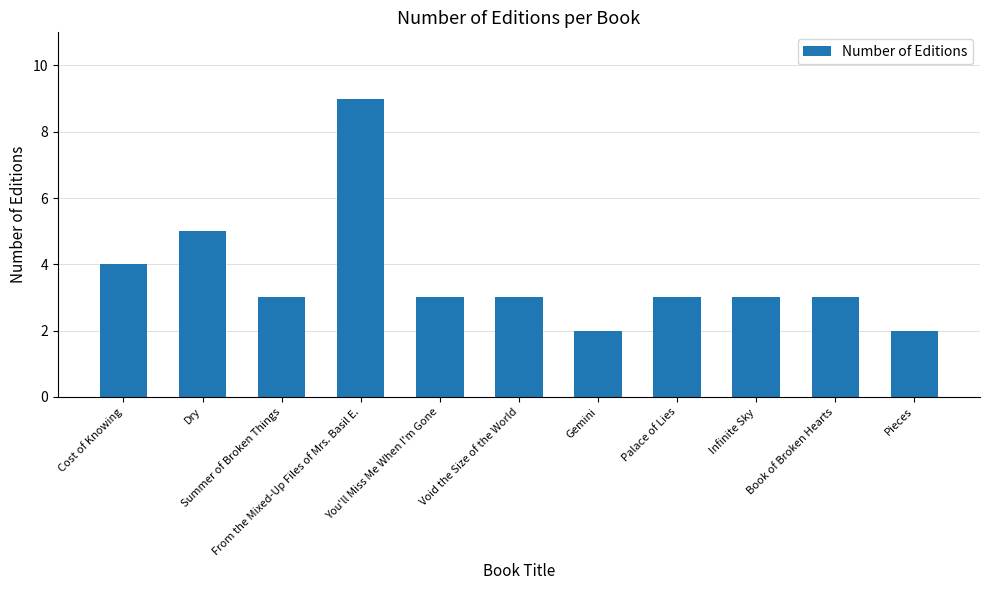

What is the sum of the values at Palace of Lies and Gemini?

5